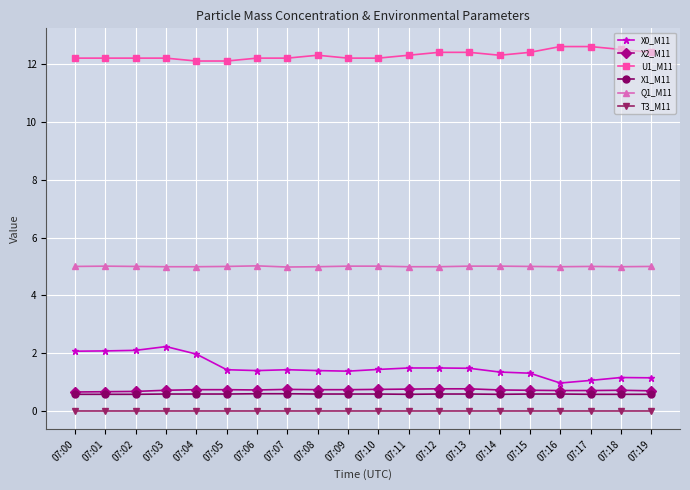

True or false: X1_M11 and X0_M11 intersect in this chart.

False